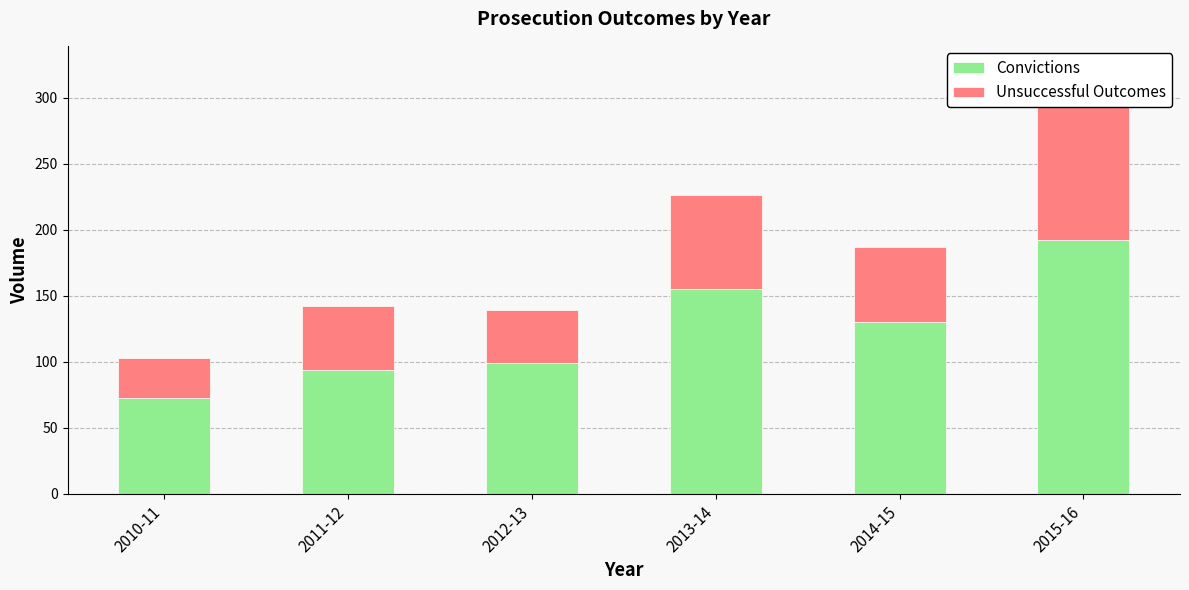

The Convictions series shows 137 at 2012-13. True or false?

False